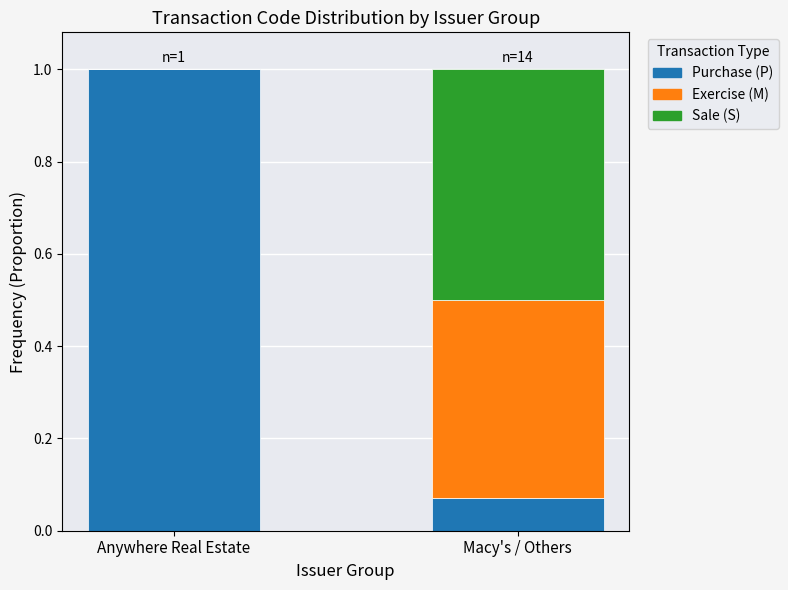

What is the maximum value for Purchase (P)?

1.0